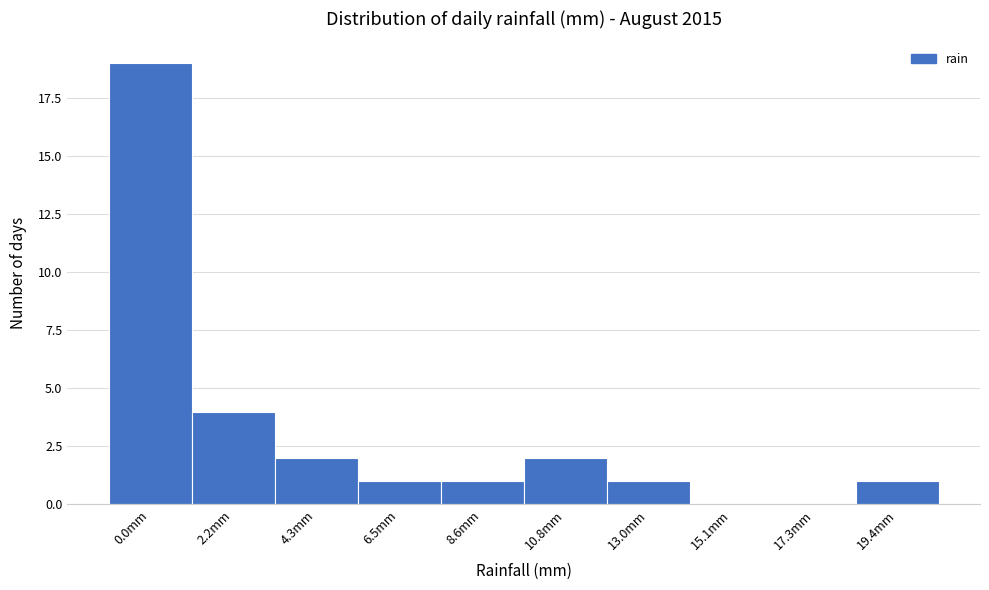

Reading left to right, transcribe all the data shown in this chart.

0.0mm=19	2.2mm=4	4.3mm=2	6.5mm=1	8.6mm=1	10.8mm=2	13.0mm=1	15.1mm=0	17.3mm=0	19.4mm=1